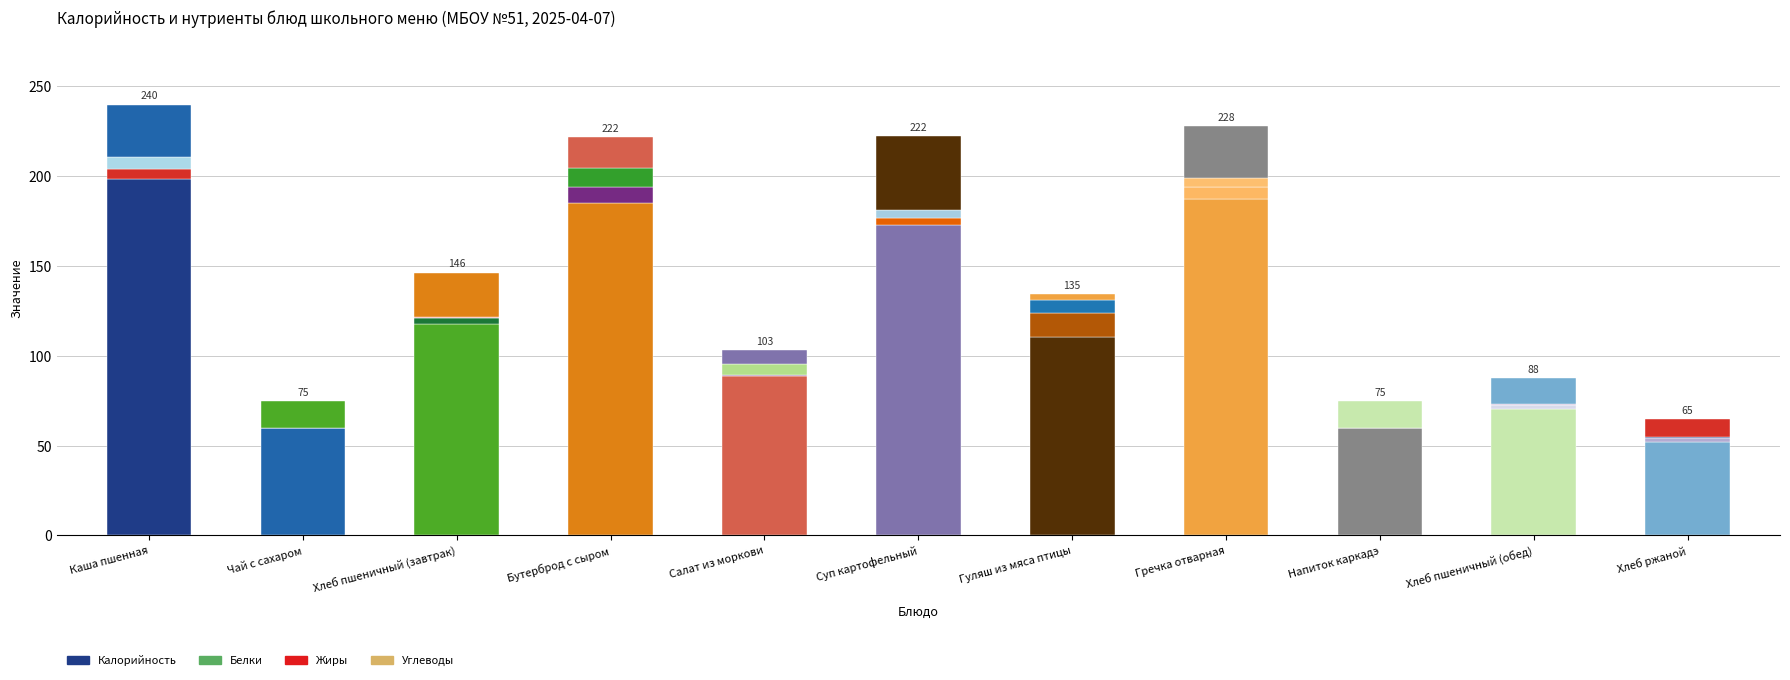

Count the number of categories in the chart.

11